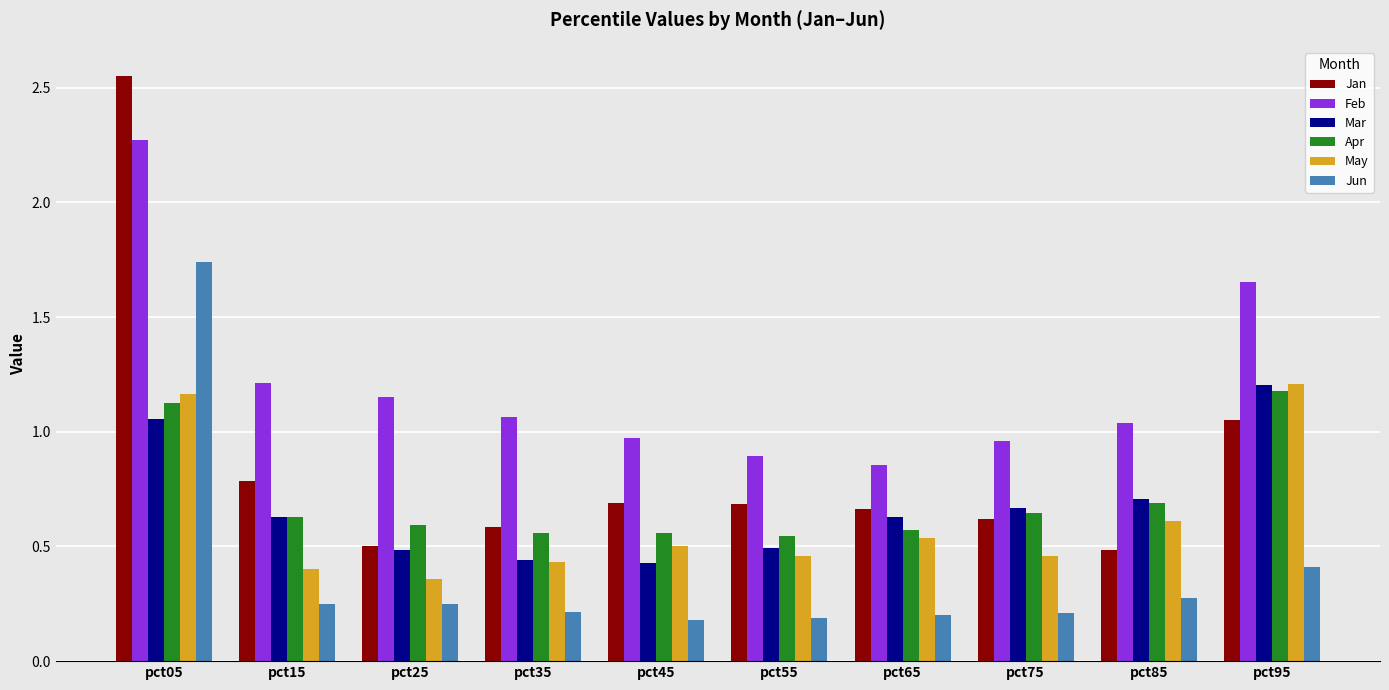

Is the value of Jun at pct35 greater than the value of Feb at pct55?

No